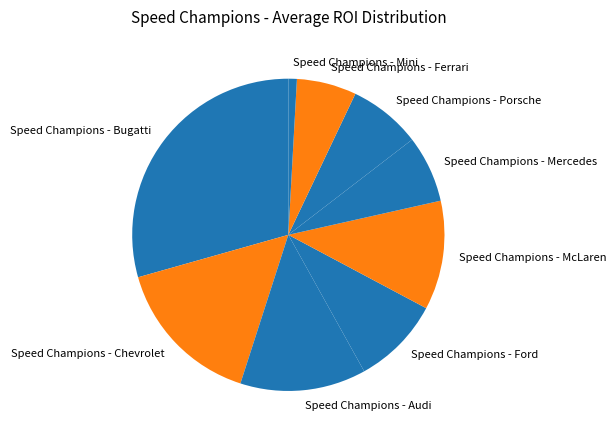

Combined, do Speed Champions - Mercedes and Speed Champions - Mini account for over 50%?

No